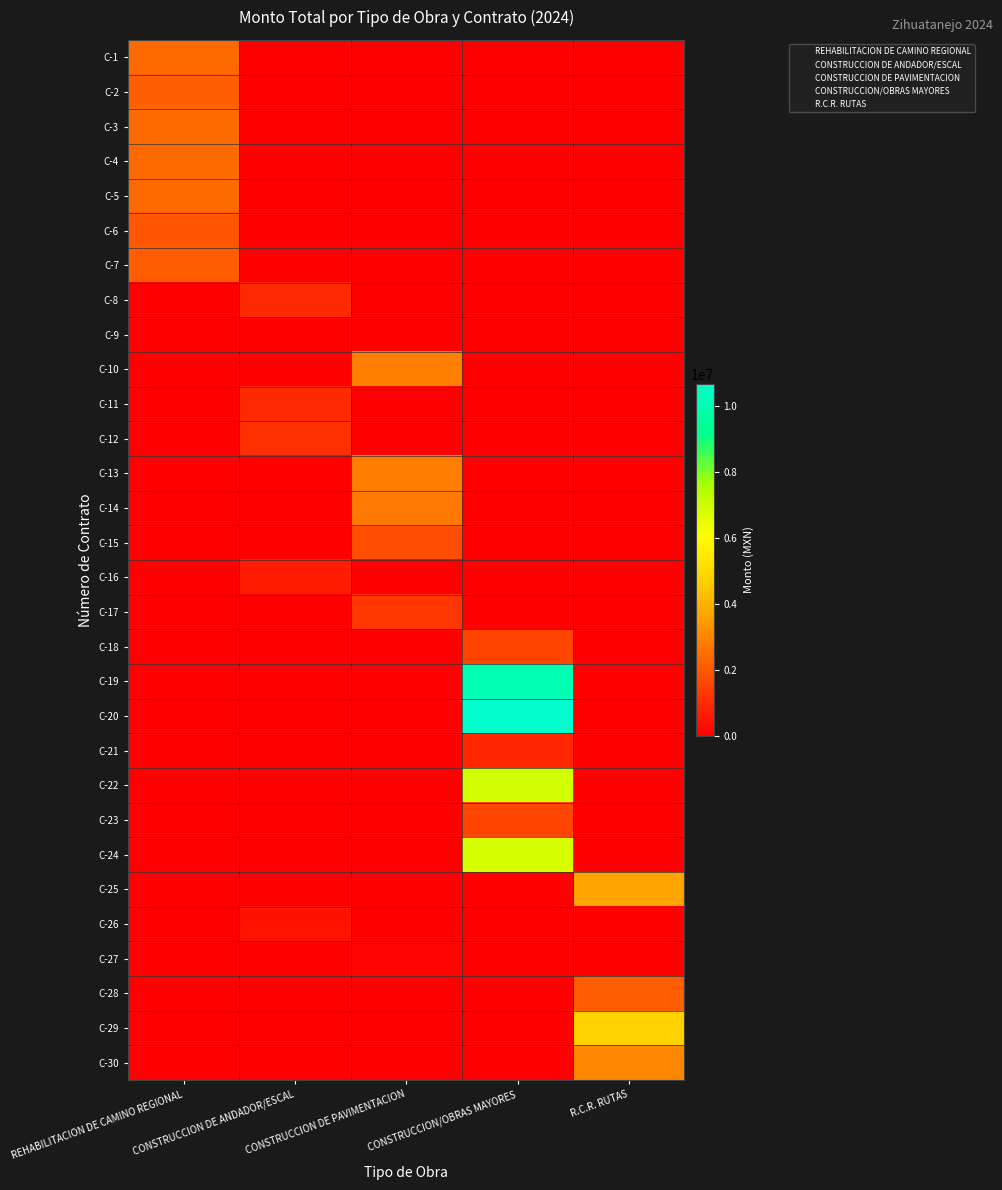

Which has a higher value, REHABILITACION DE CAMINO REGIONAL or CONSTRUCCION DE PAVIMENTACION?

REHABILITACION DE CAMINO REGIONAL